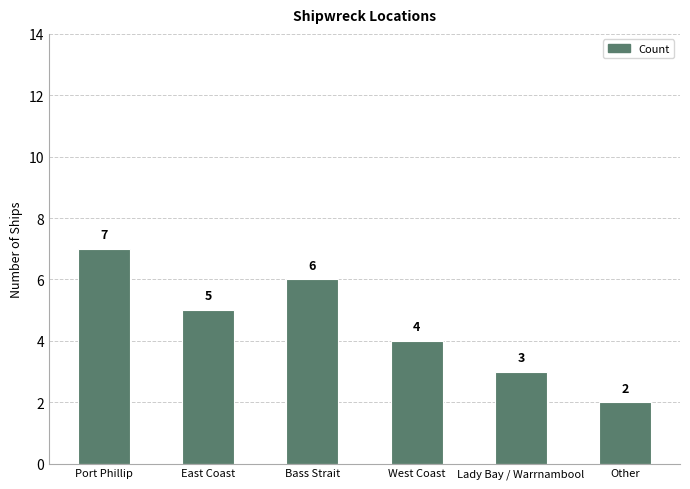

What is the maximum value shown in the chart?

7